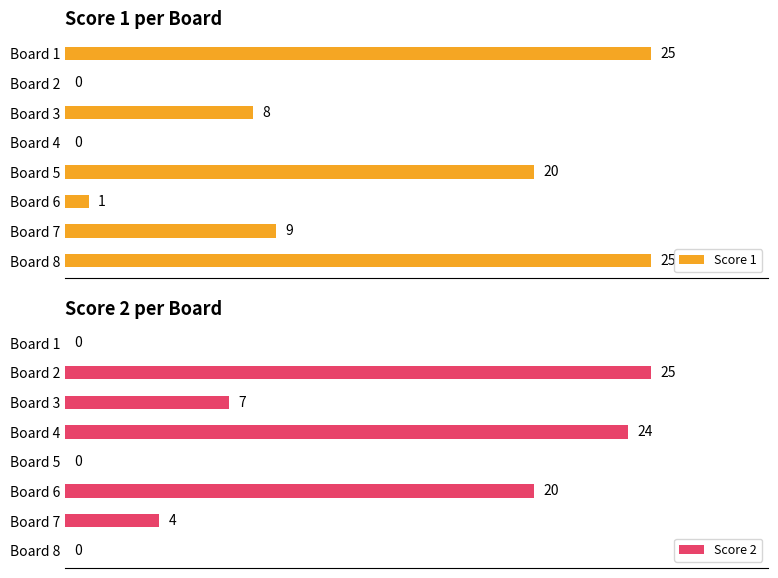

Reading left to right, extract all data points from this chart.

Score 1: 25	0	8	0	20	1	9	25
Score 2: 0	25	7	24	0	20	4	0